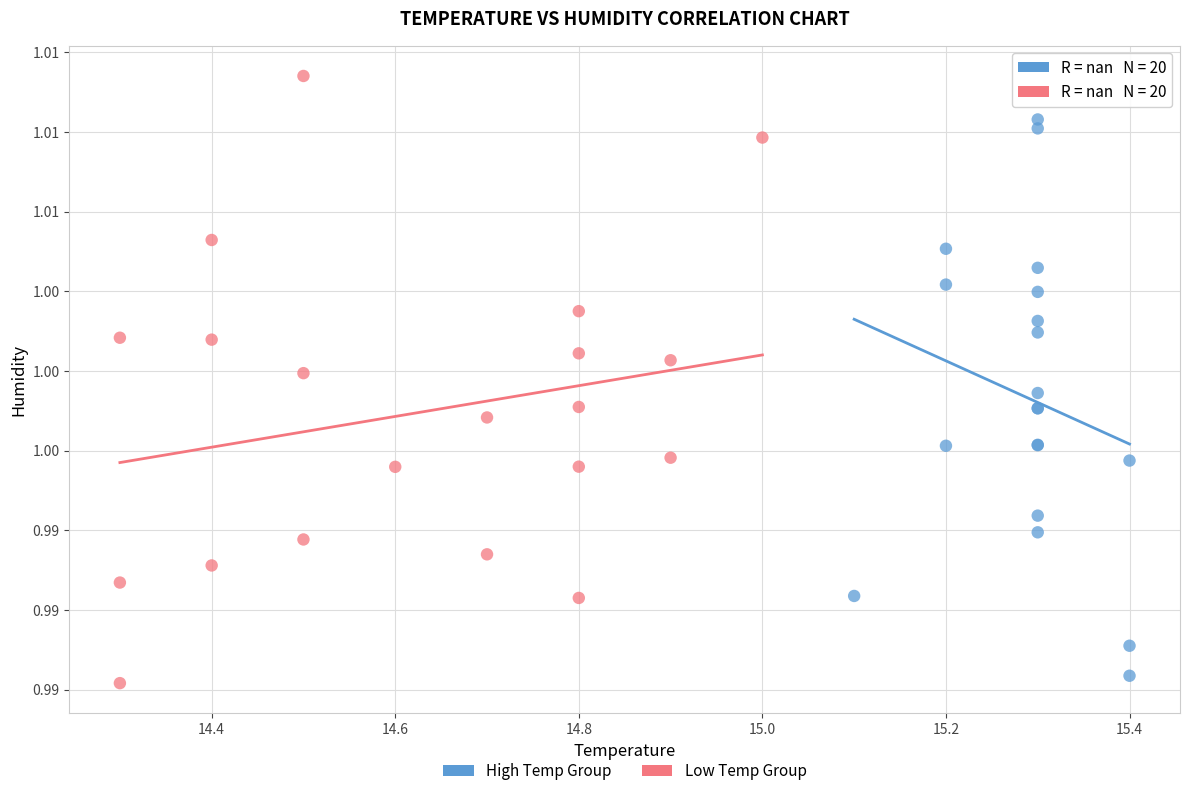

Which series contains the highest Y value?

Low Temp Group